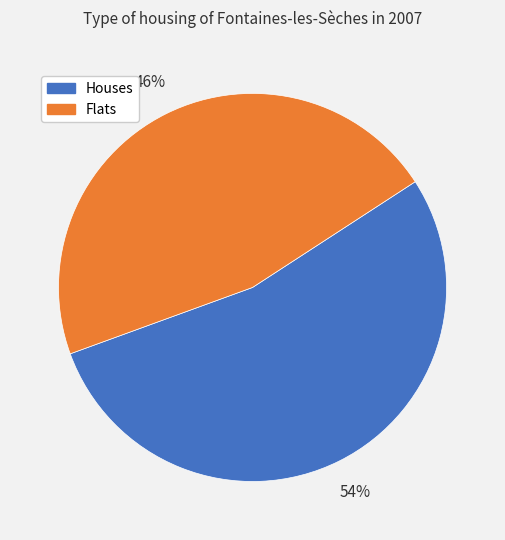

To the nearest percent, what is the combined percentage of Houses and Flats?

100%